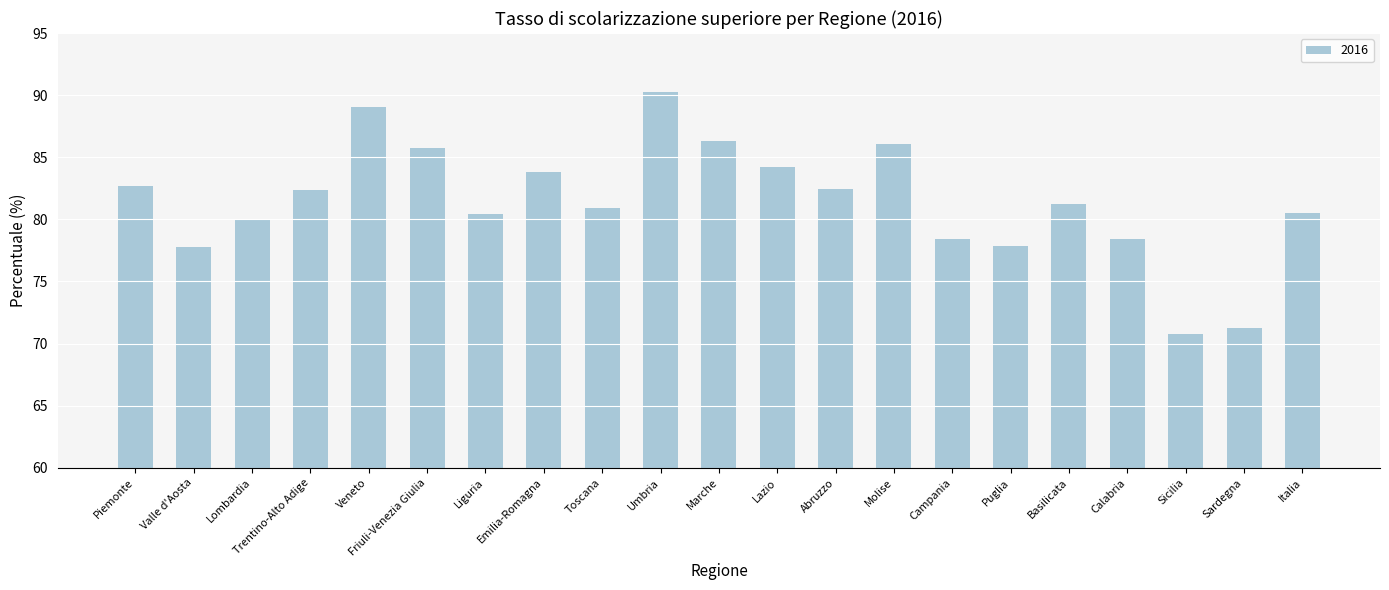

What is the sum of the values at Emilia-Romagna and Lazio?

168.0